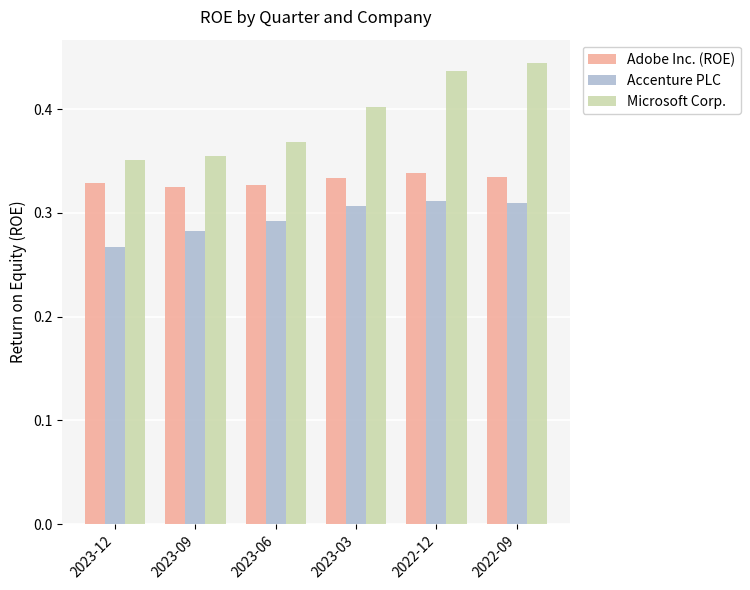

What is the sum of the Adobe Inc. (ROE) values at 2023-12 and 2023-06?

0.7